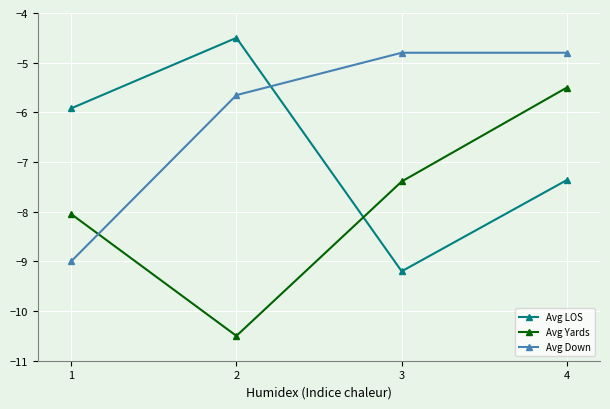

At which category does the chart reach its minimum across all series?

2